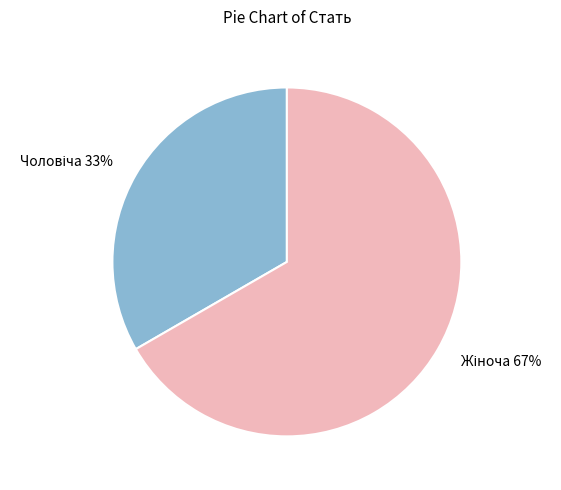

Does any single category account for the majority?

Yes